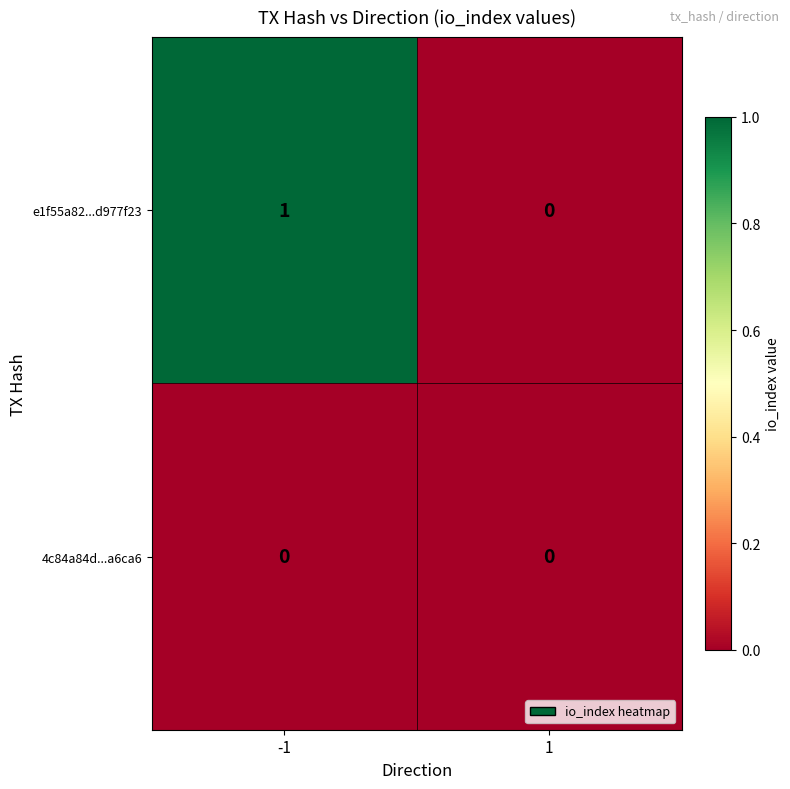

Rank the series at -1 from highest to lowest value.

e1f55a82...d977f23, 4c84a84d...a6ca6